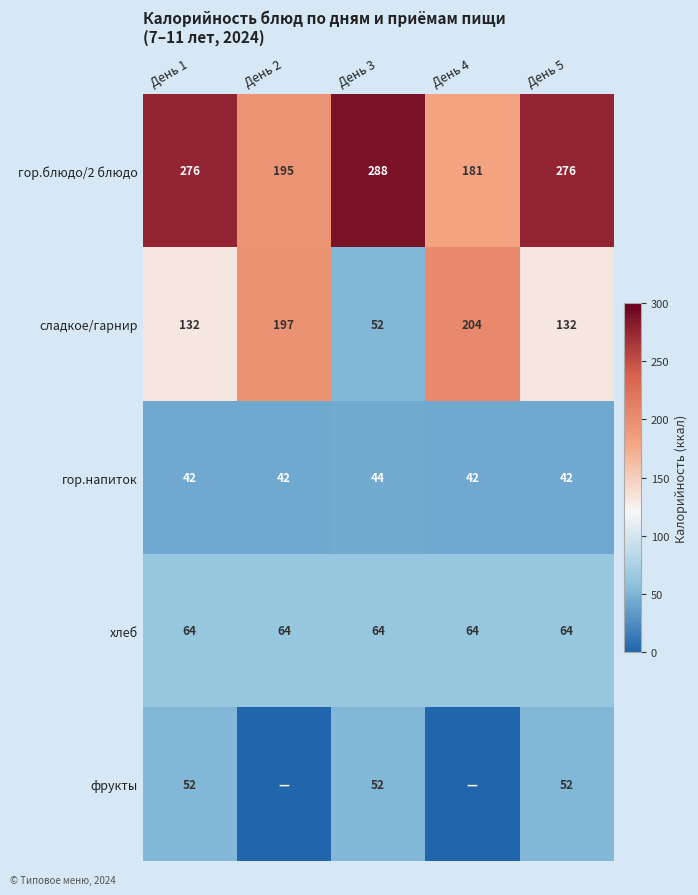

How many data points in гор.блюдо/2 блюдо are less than 276?

2